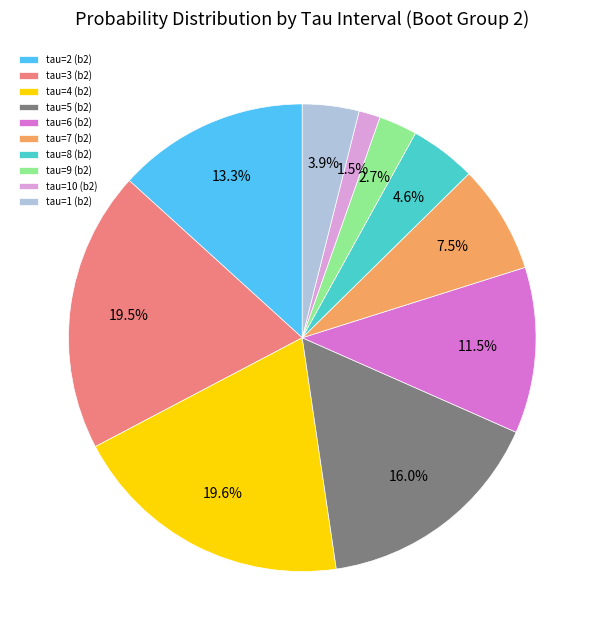

Is tau=1 (b2) the majority of the pie?

No